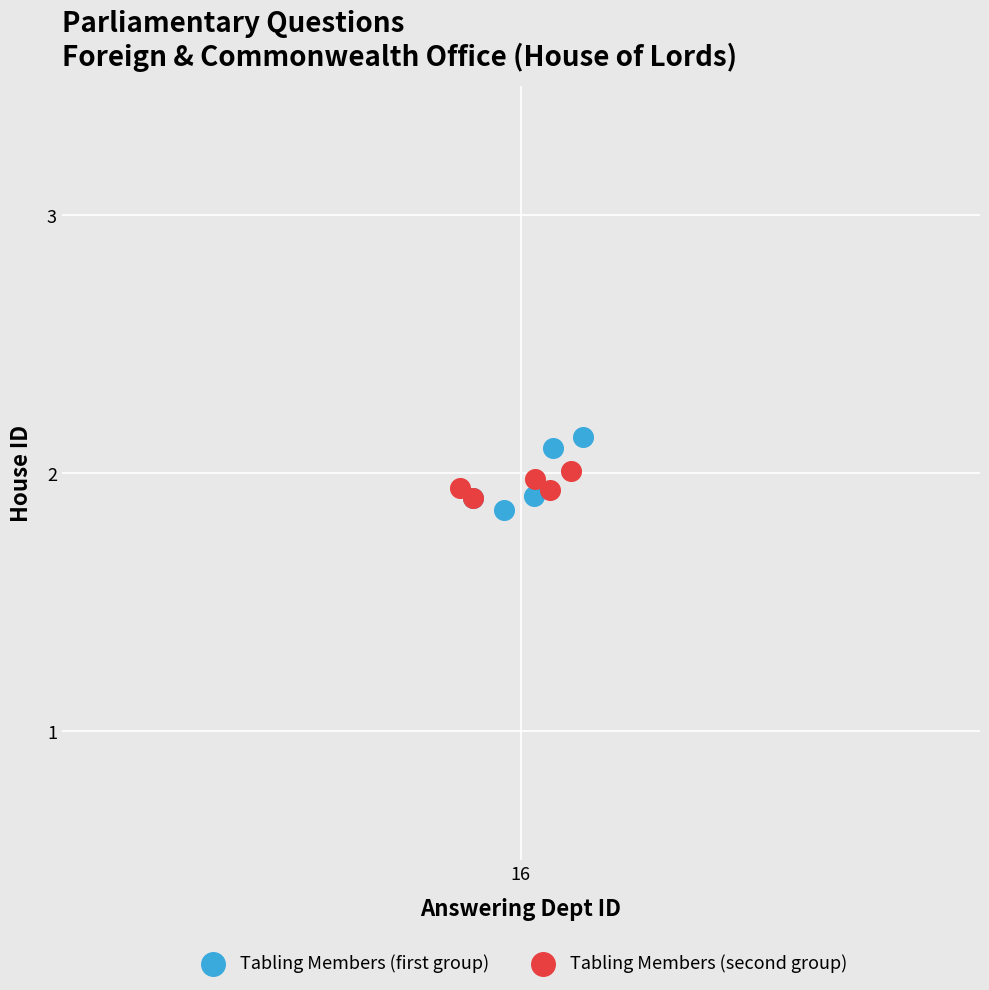

What are all the series names shown in the legend?

Tabling Members (first group), Tabling Members (second group)